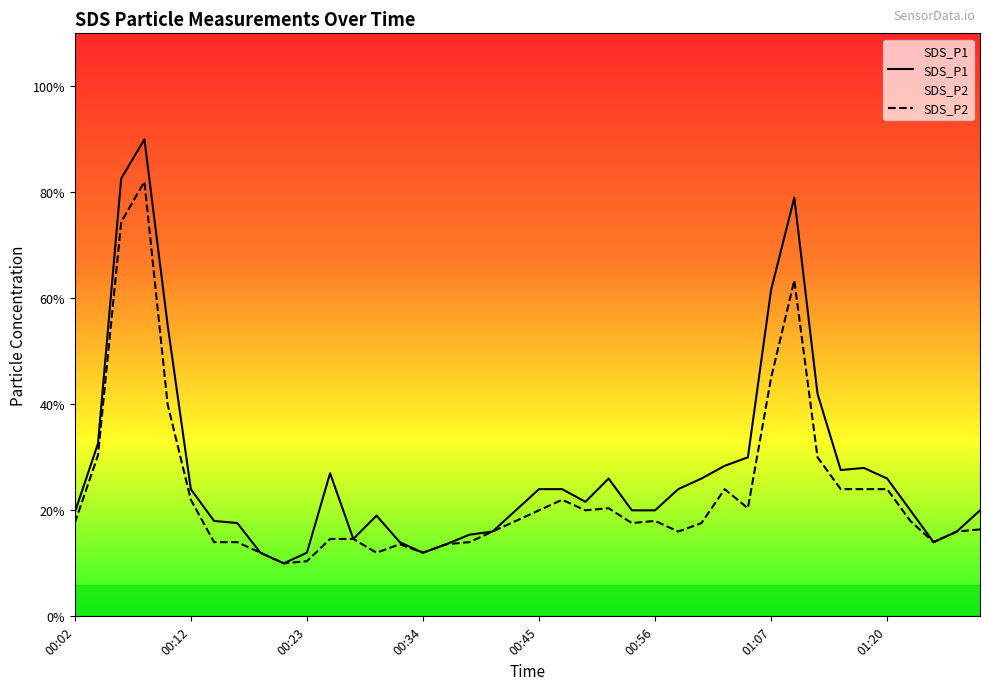

True or false: SDS_P2 and SDS_P1 cross at least once.

False